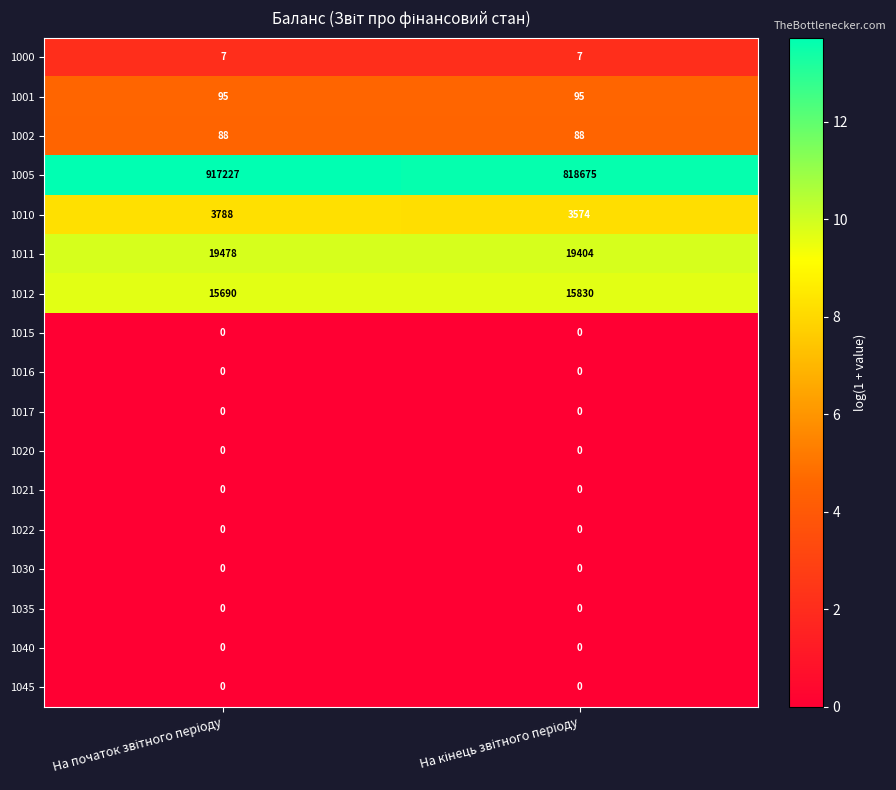

Which series has the widest spread of values?

1005